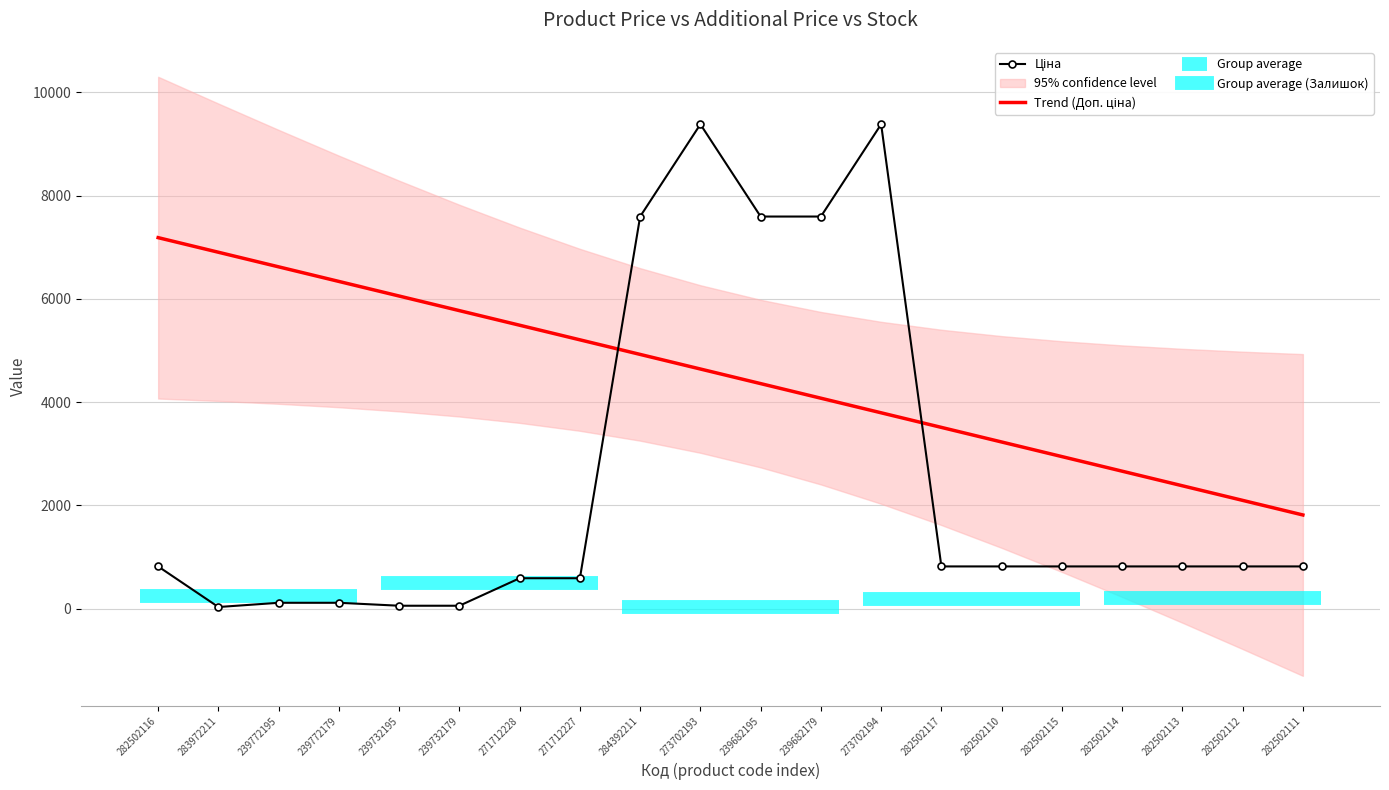

How many data points does each series have?

20